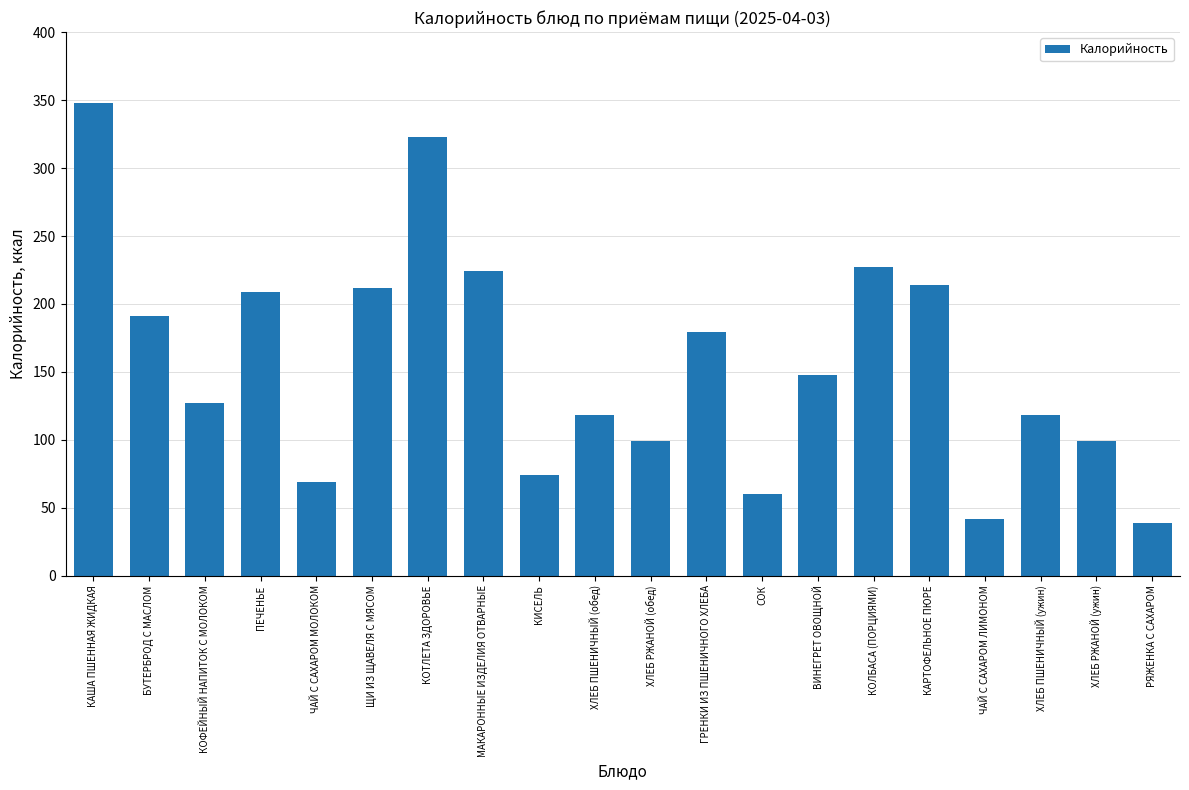

What is the label of the 17th bar from the right?

ПЕЧЕНЬЕ